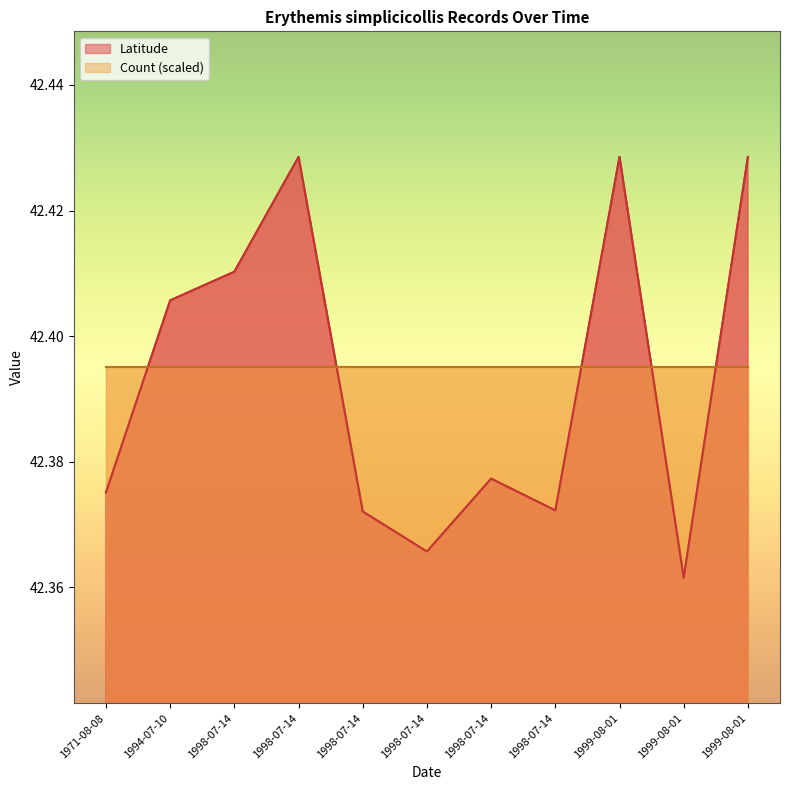

What is the value of the Count point at the 10th from the left?

1.0